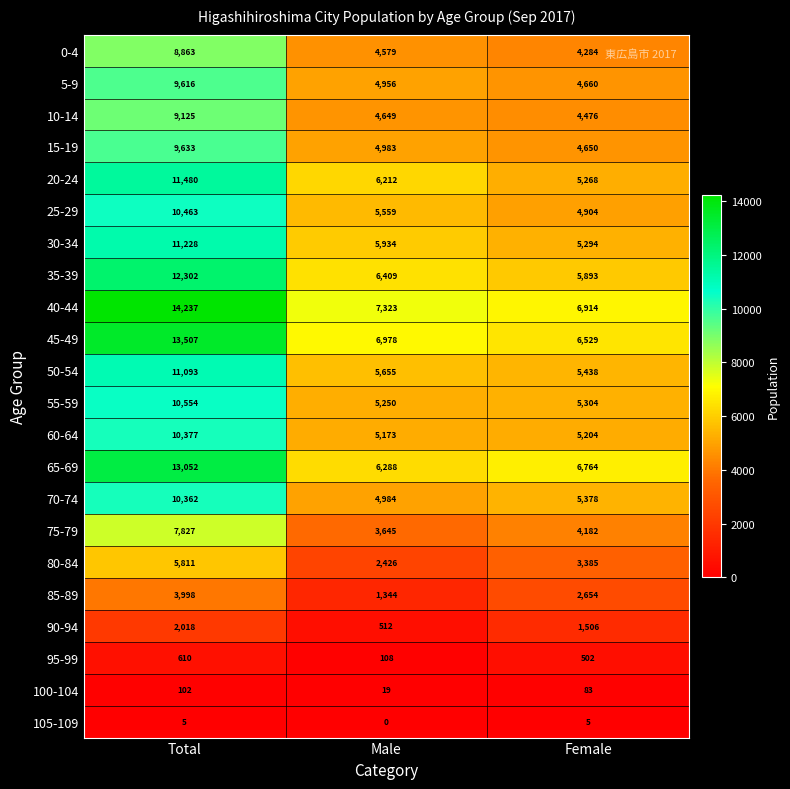

How many series are shown in this chart?

22